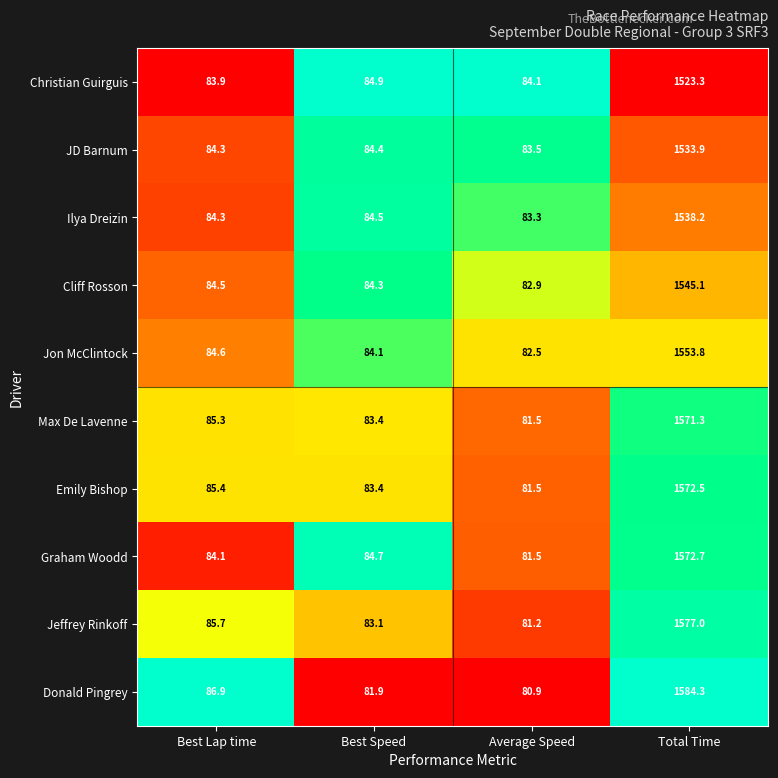

What is the minimum value shown in the chart?

80.9